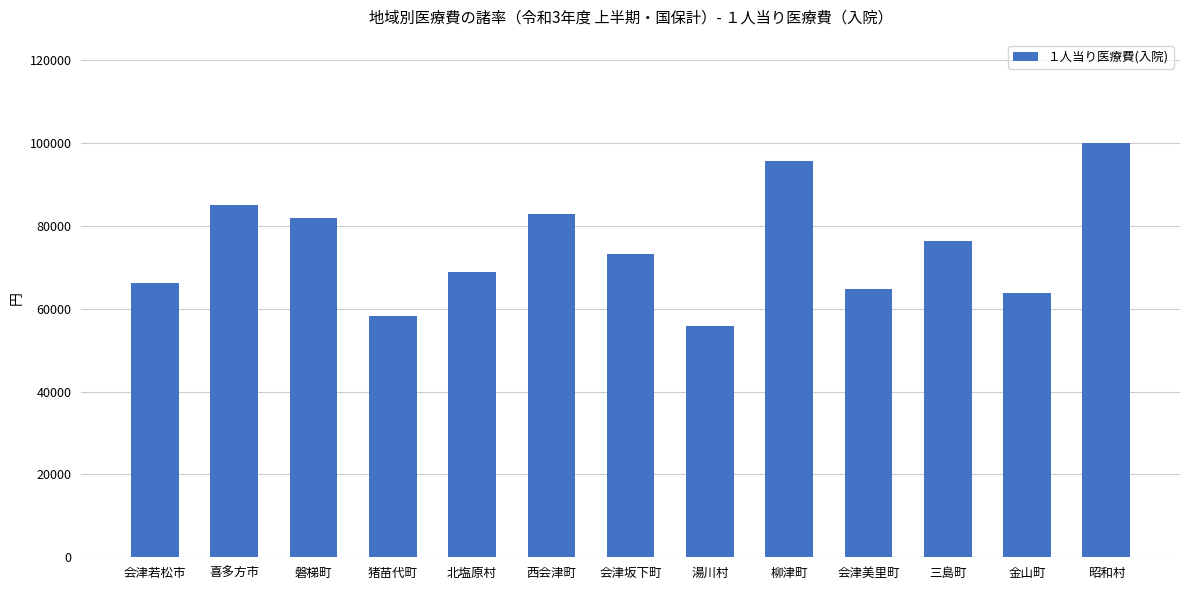

Reading left to right, extract all data points from this chart.

66324	85133	81931	58204	68947	82882	73139	55852	95802	64694	76399	63888	100017